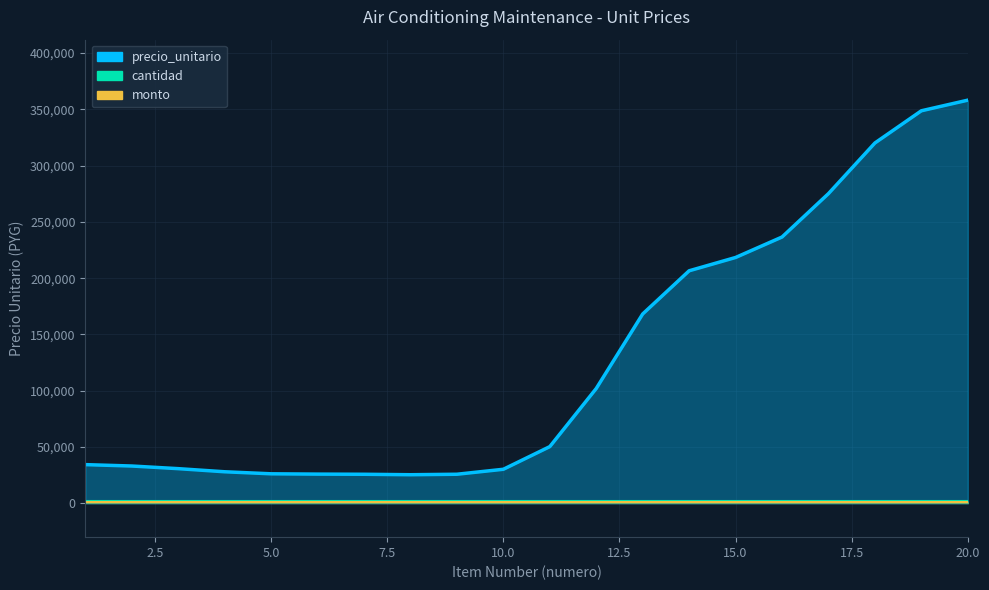

The cantidad series shows 0 at 20. True or false?

True